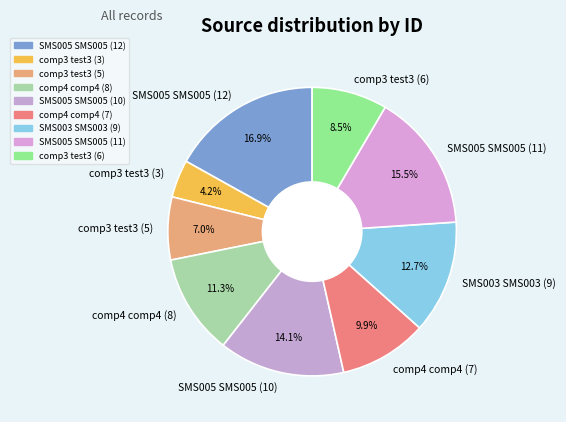

Rank the categories by value from highest to lowest.

SMS005 SMS005 (12), SMS005 SMS005 (11), SMS005 SMS005 (10), SMS003 SMS003 (9), comp4 comp4 (8), comp4 comp4 (7), comp3 test3 (6), comp3 test3 (5), comp3 test3 (3)